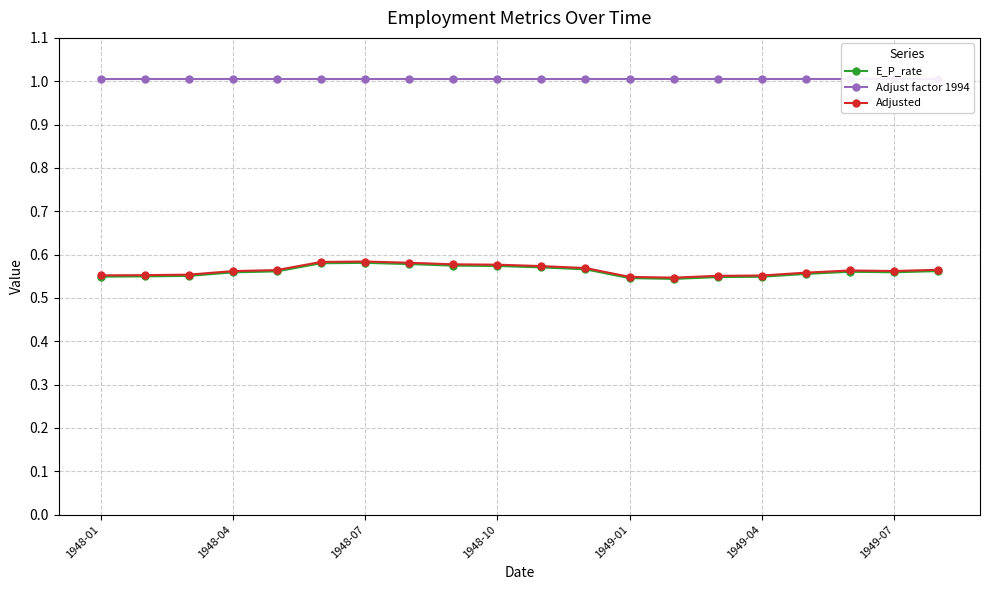

How many Adjusted values are between 0 and 1?

20